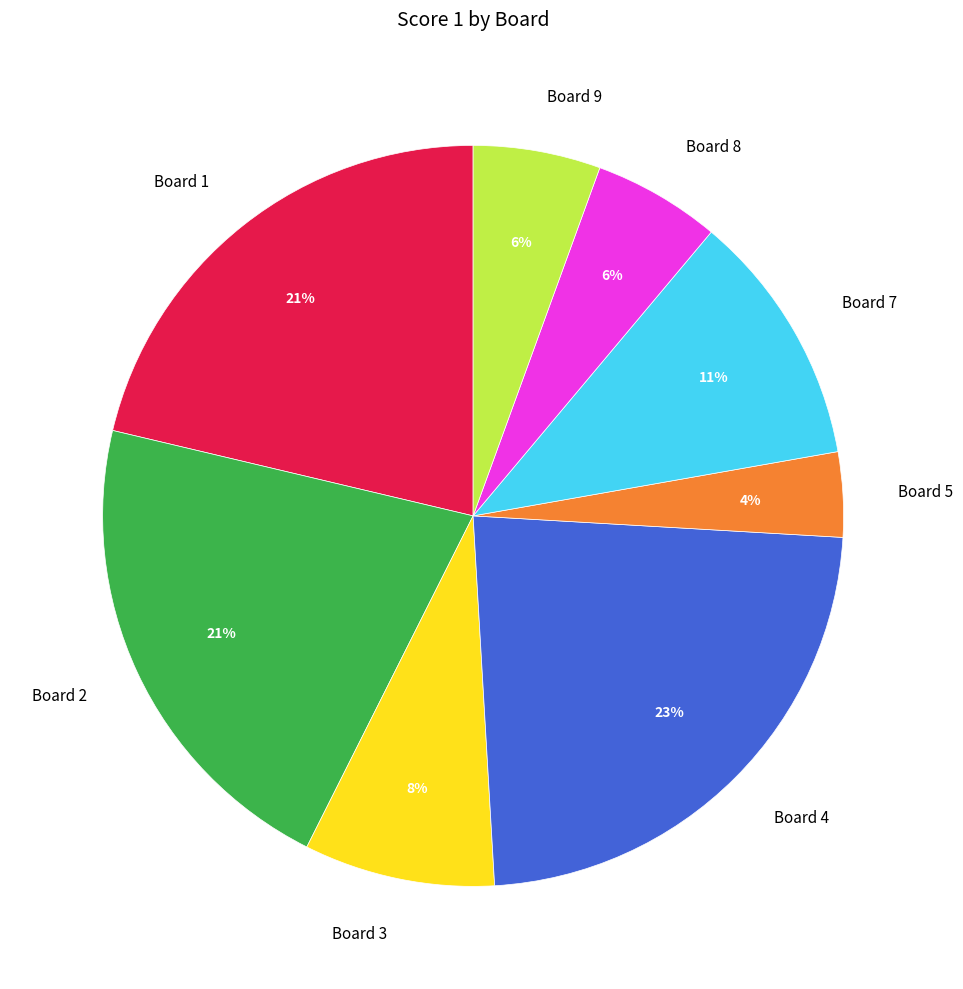

Between Board 4 and Board 7, which is larger?

Board 4